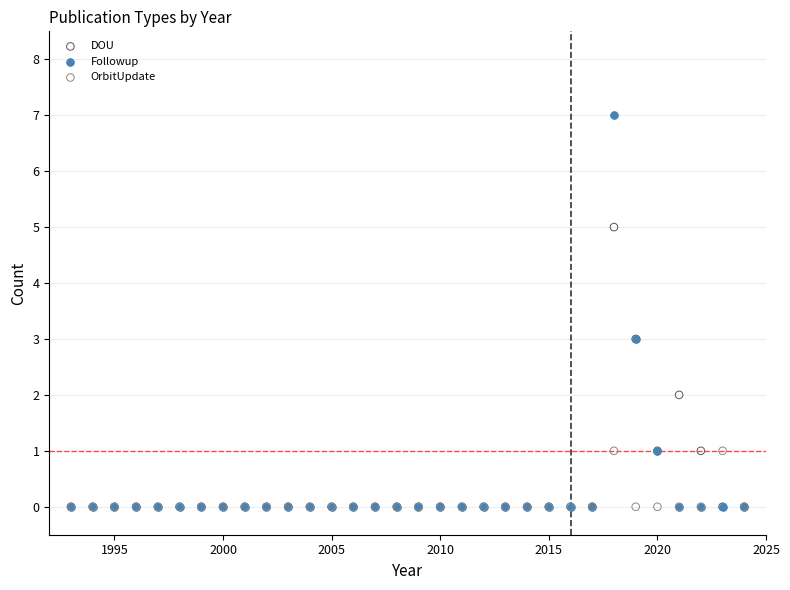

Which series has the largest Y range (max minus min)?

Followup